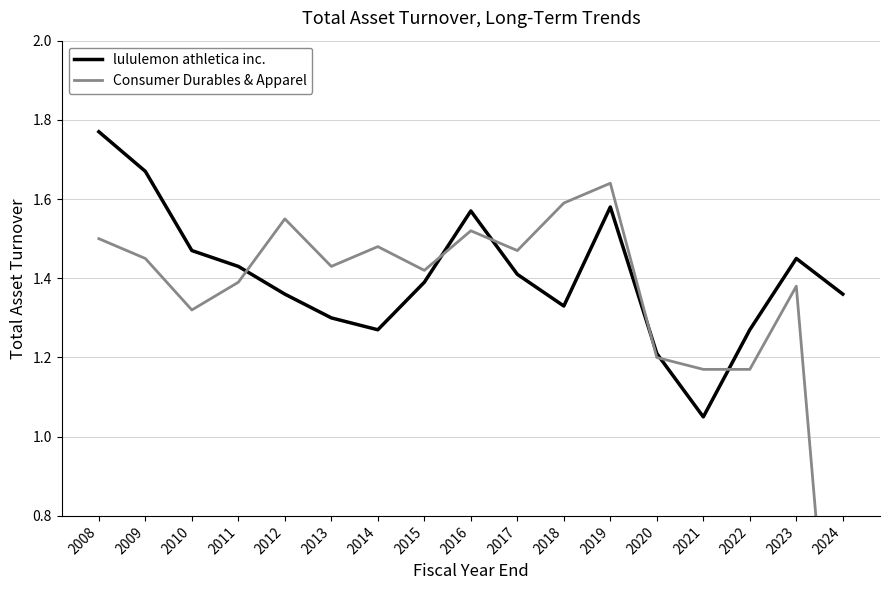

At which category does the chart reach its peak across all series?

2008